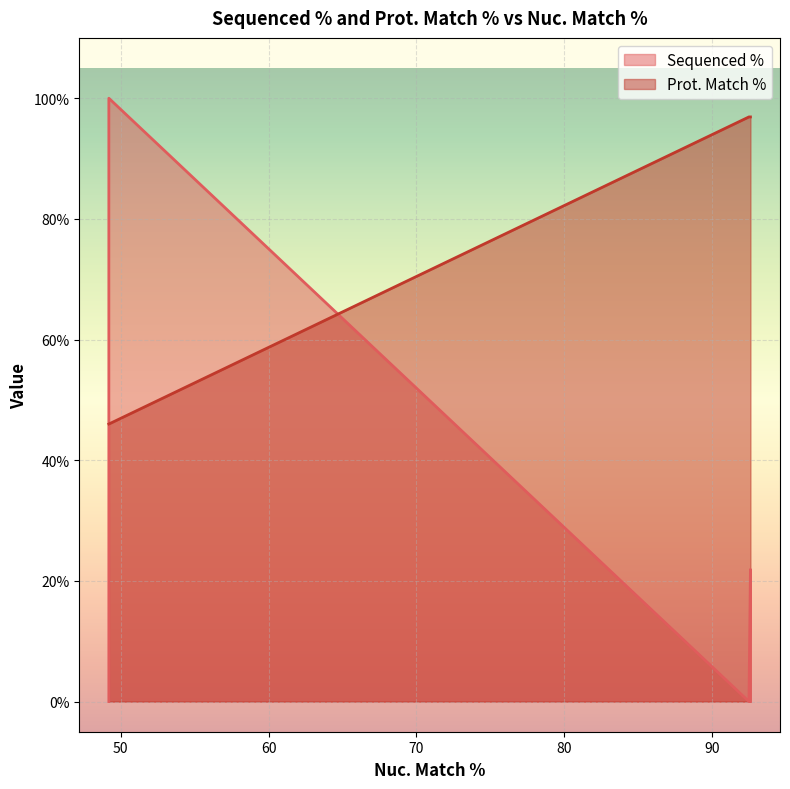

How many lines are shown in the chart?

2